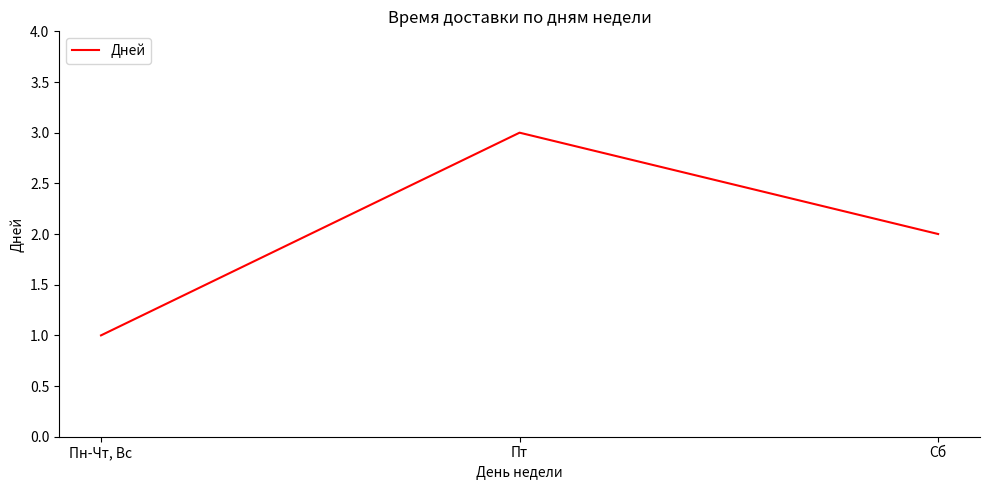

Count the number of categories in the chart.

3